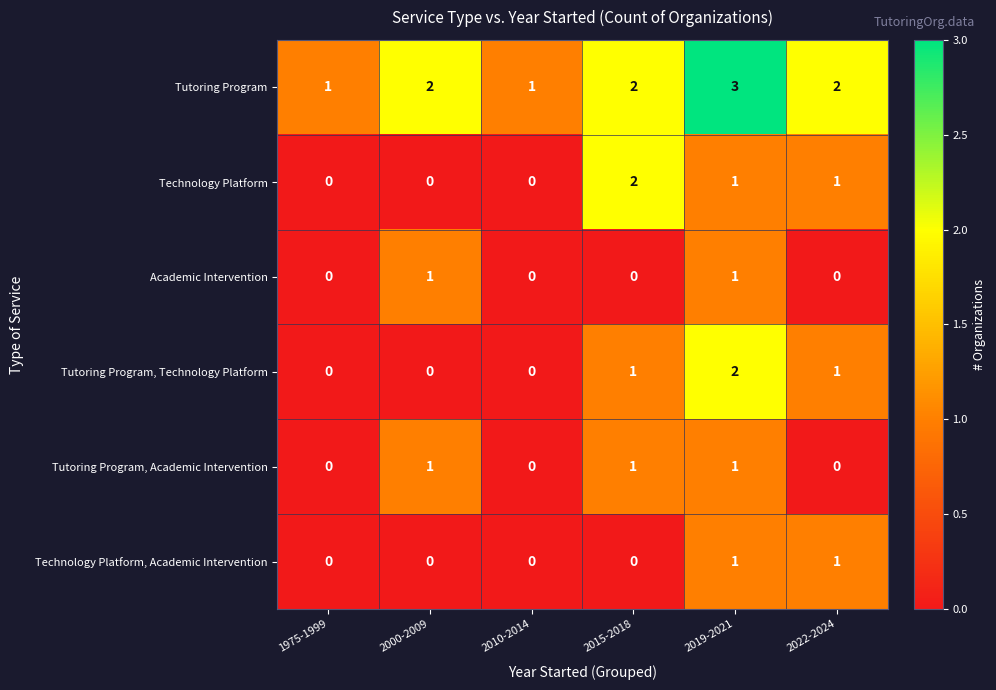

What is the total value across all series at 2010-2014?

1